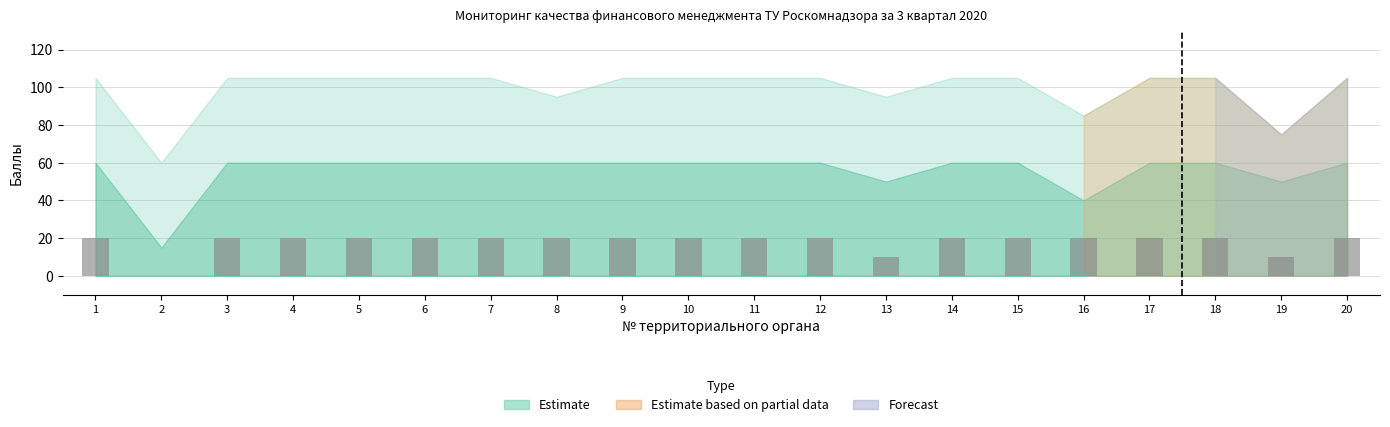

How many data points does each series have?

20